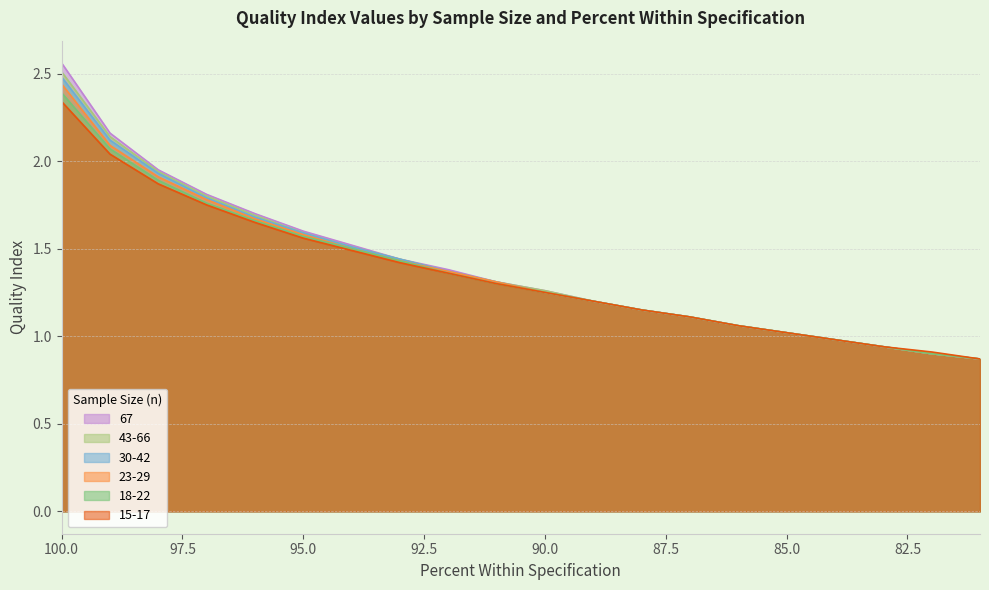

Which series changed the most between 94 and 93?

67